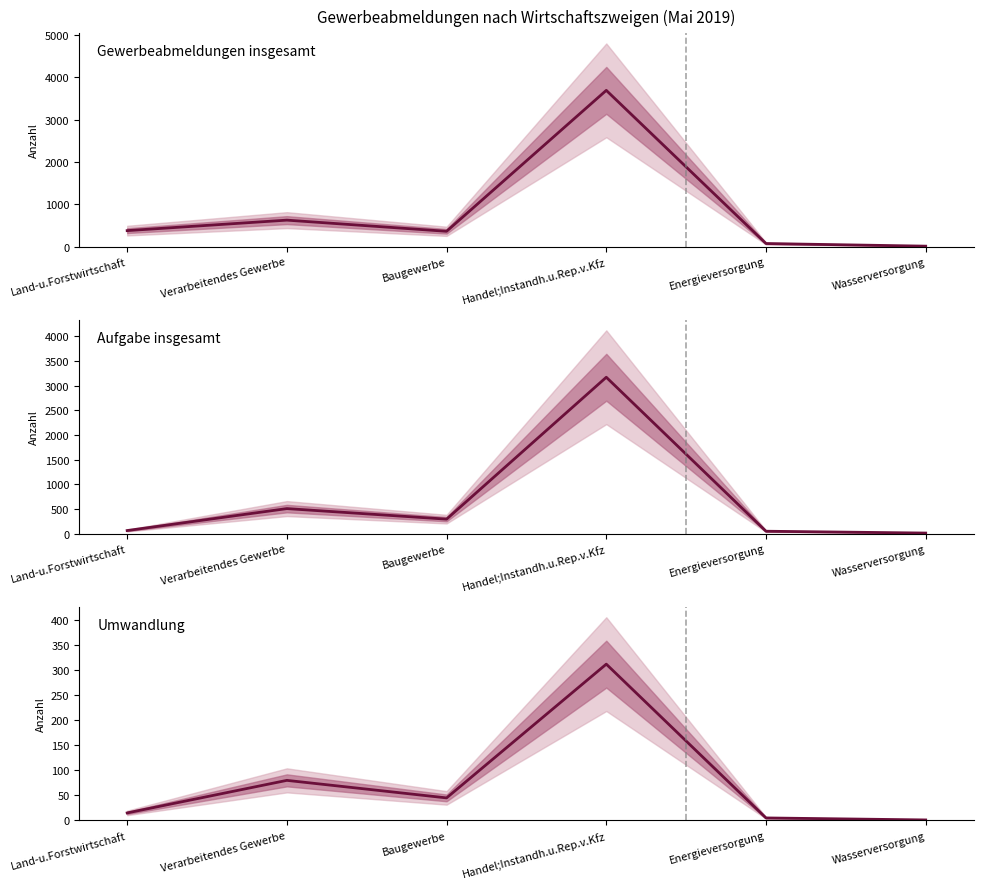

What is the value of the Aufgabe insgesamt point at the 3rd from the left?

292